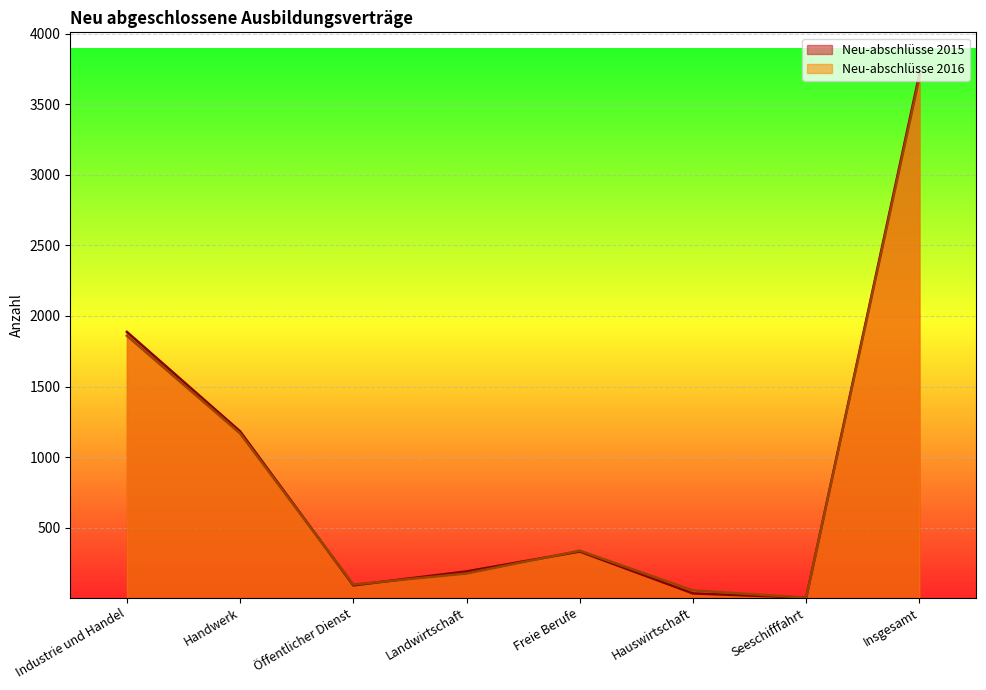

Which has a higher value, Industrie und Handel or Öffentlicher Dienst?

Industrie und Handel